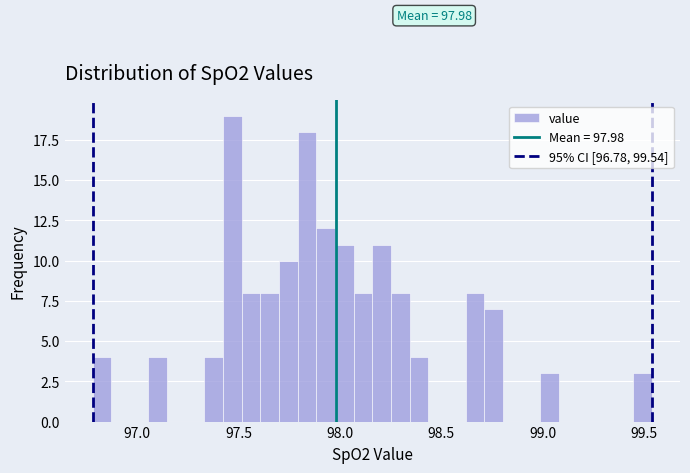

Around what value on the x-axis is the tallest bar? Give the approximate position of its centre, as read against the axis.

97.45